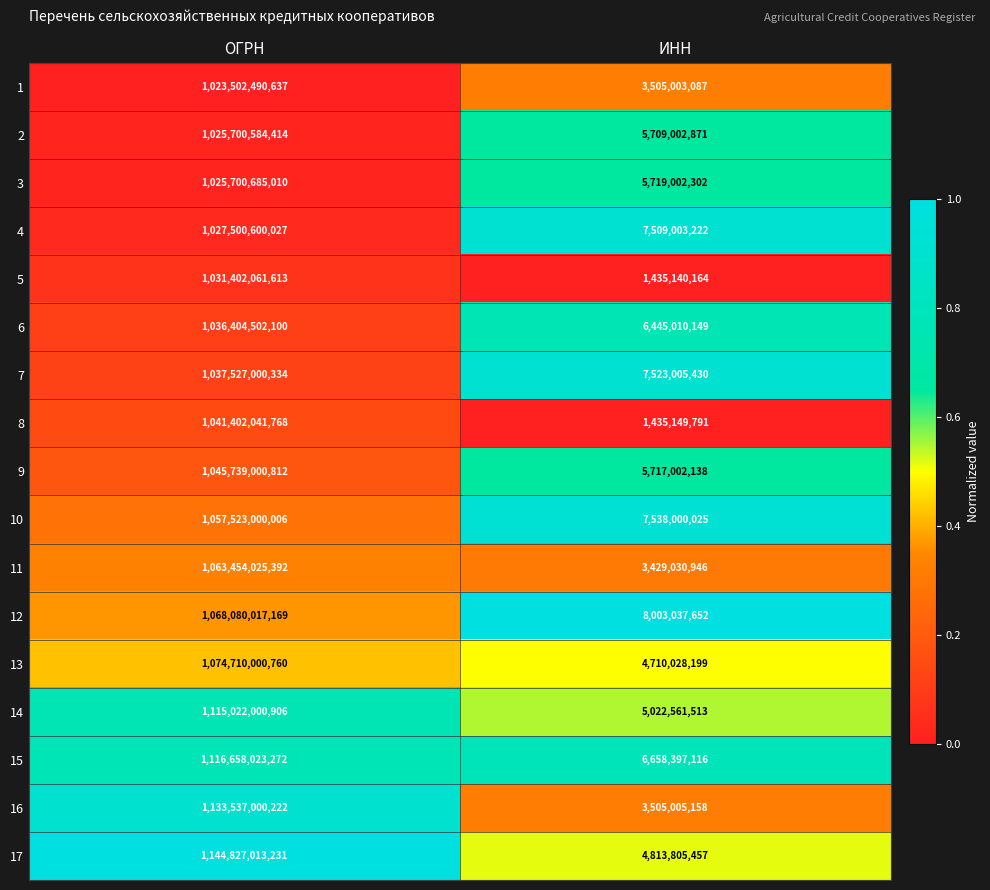

Rank the series by their maximum value, from highest to lowest.

17, 16, 15, 14, 13, 12, 11, 10, 9, 8, 7, 6, 5, 4, 3, 2, 1